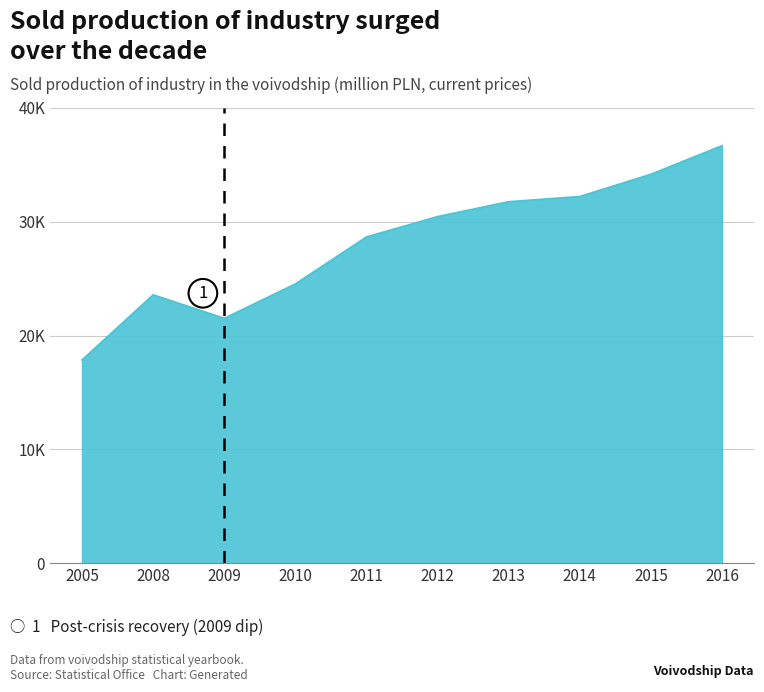

At which label does the data first exceed 30456?

2012